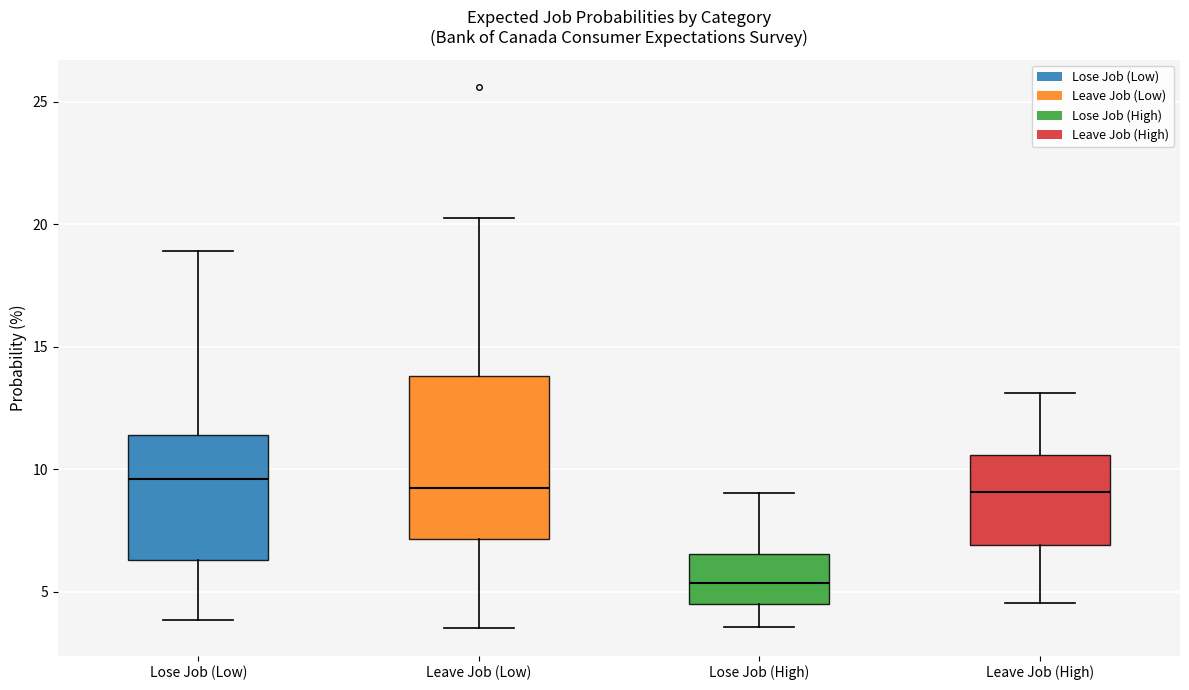

Comparing the boxes themselves (not the whiskers), which one is the tallest?

Leave Job (Low)